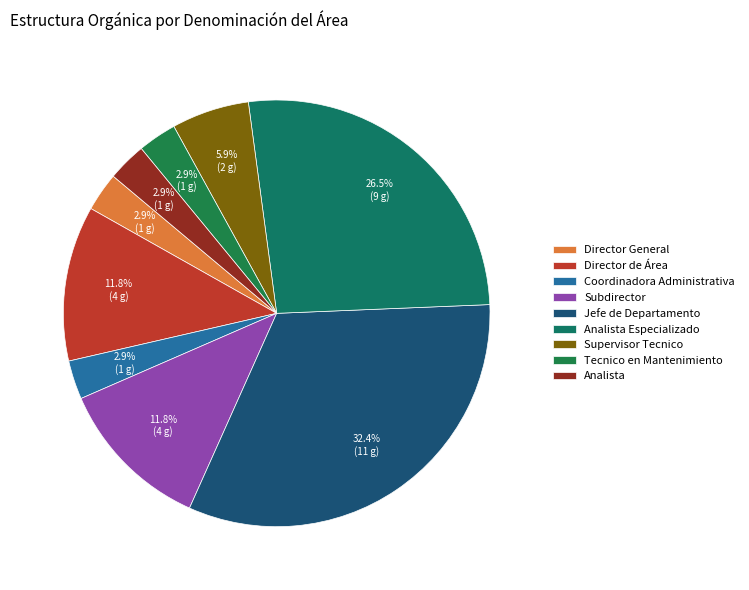

What is the smallest slice in the pie chart?

Director General